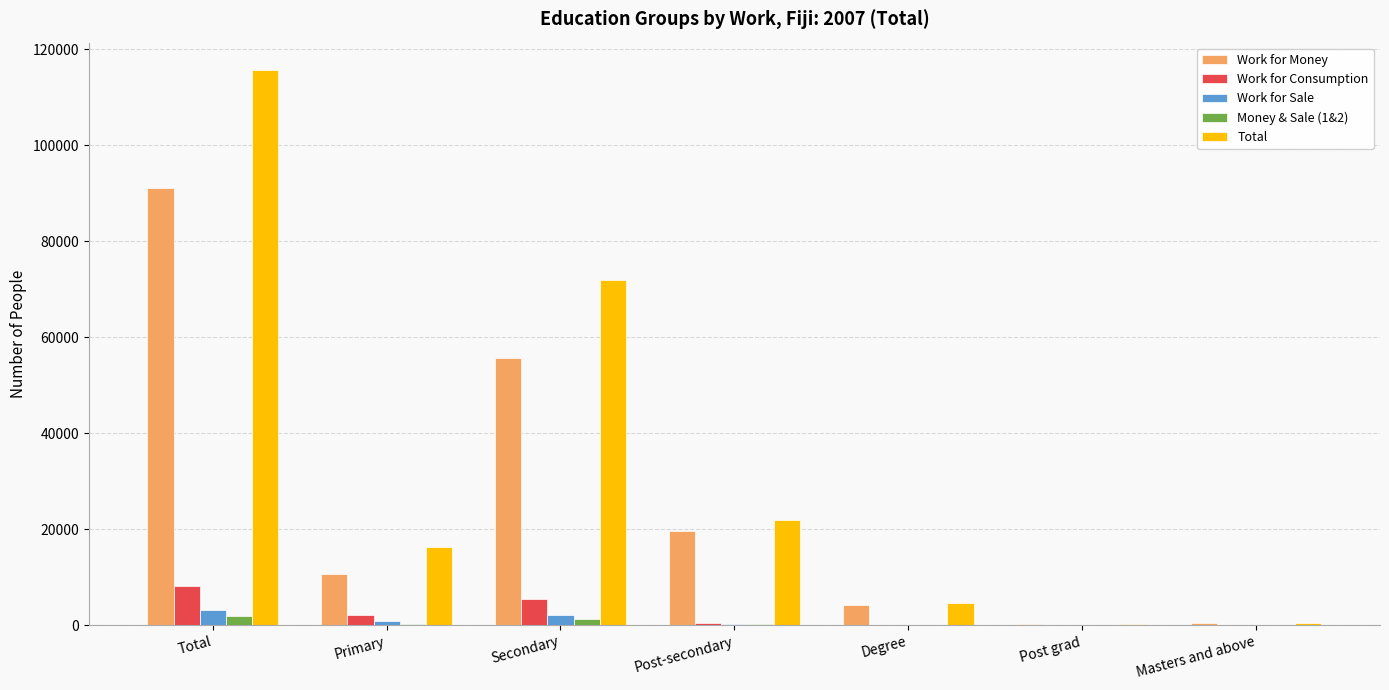

What is the sum of all Work for Sale values?

6486